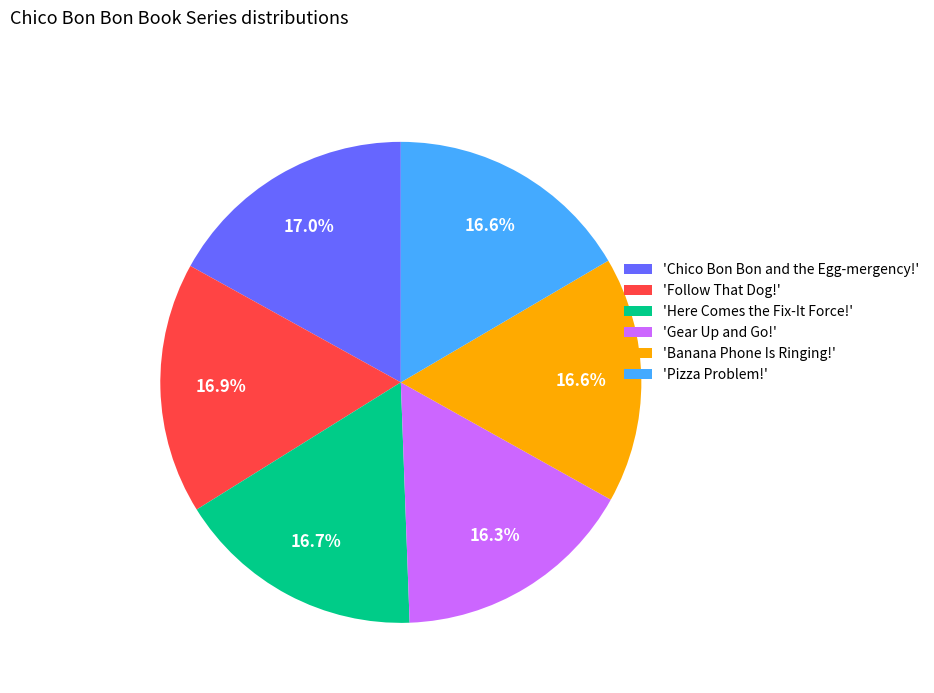

What percentage do 'Follow That Dog!' and 'Here Comes the Fix-It Force!' together represent?

33.6%